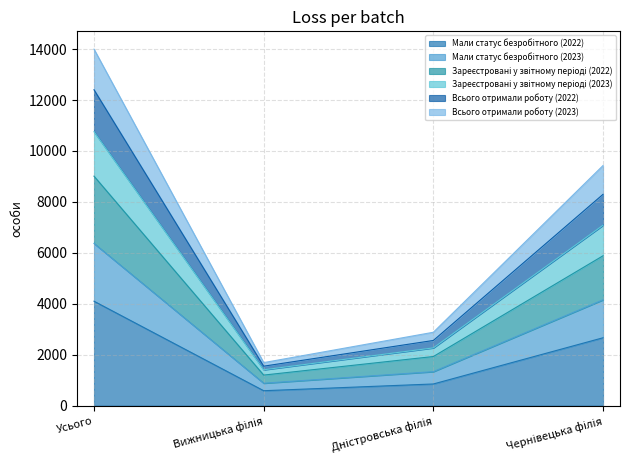

What is the total value across all series at Усього?

13999